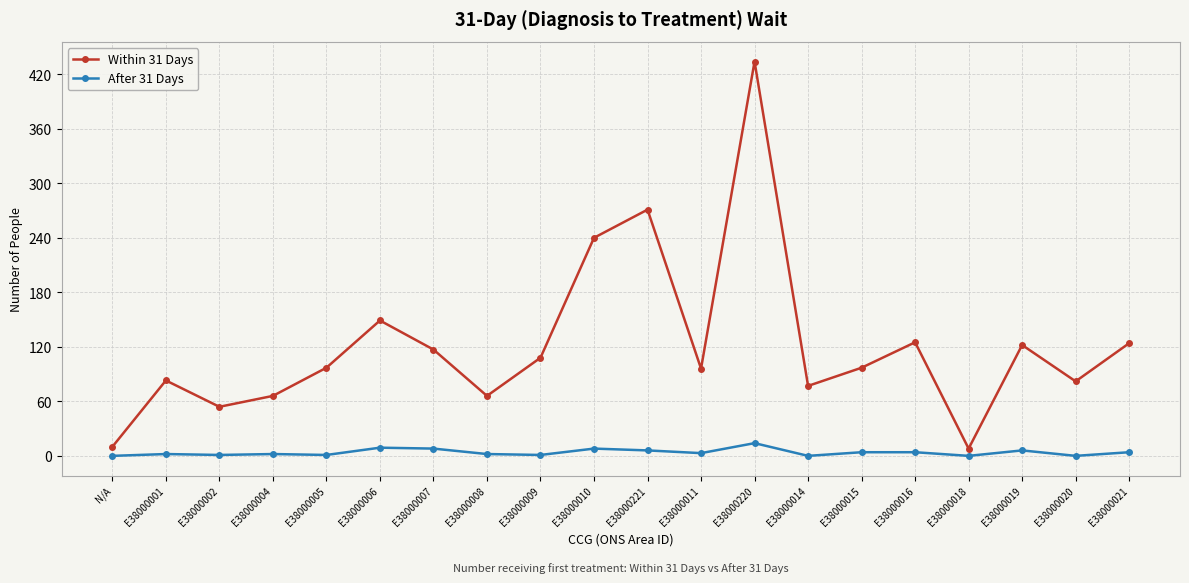

What is the spread (max minus min) of values at E38000021?

120